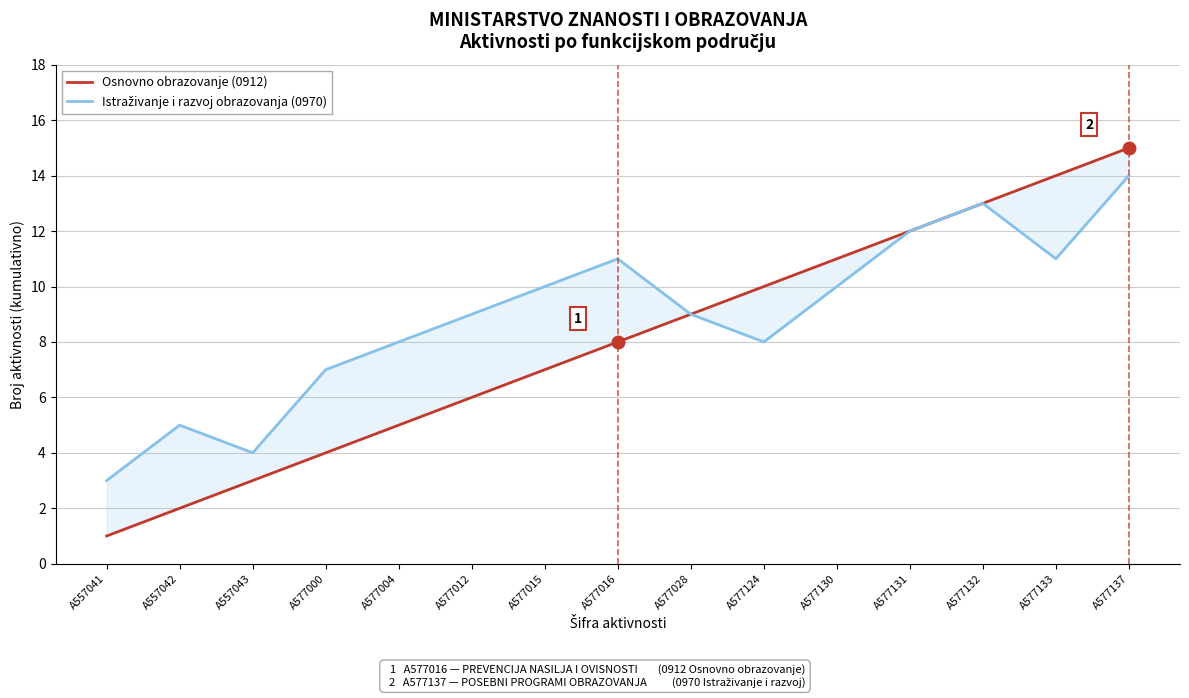

True or false: Osnovno obrazovanje (0912) and Istraživanje i razvoj obrazovanja (0970) cross at least once.

False